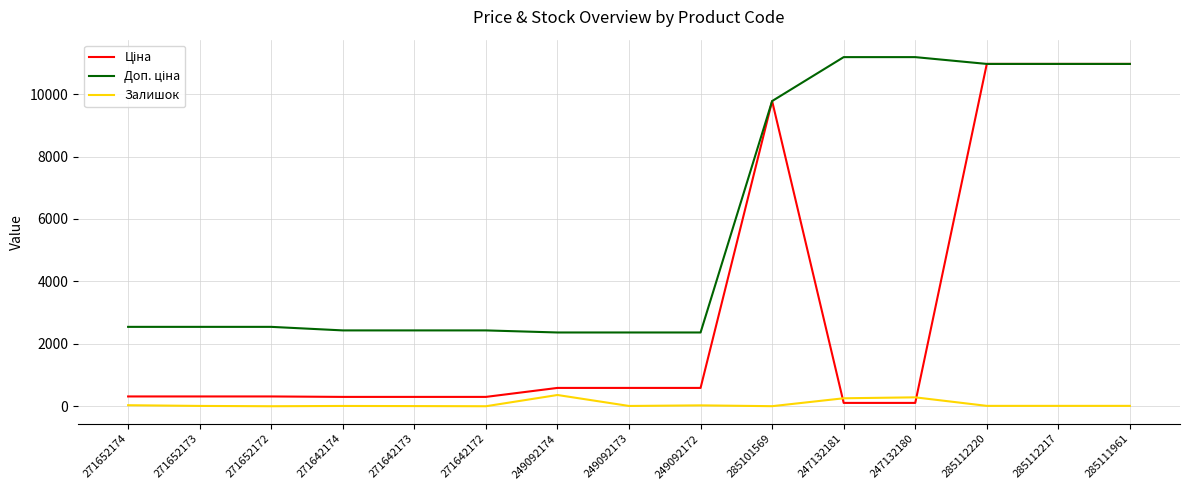

Where does the Залишок series first go above 17?

271652174